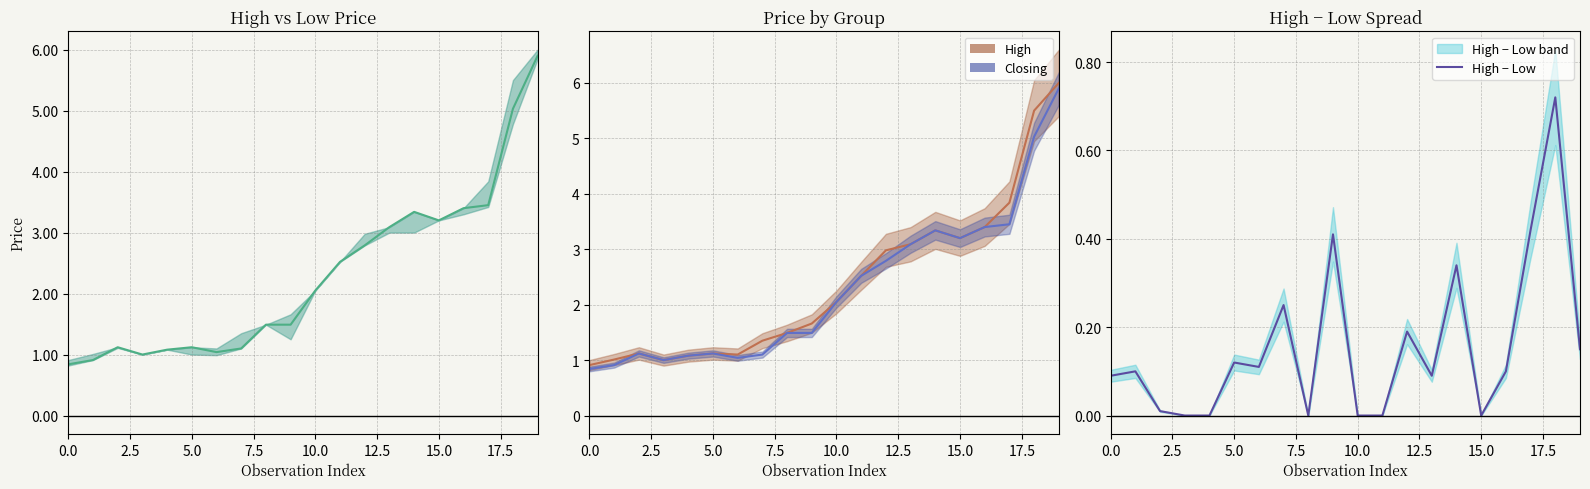

At 18, list the series in order from largest to smallest.

High, Closing, High − Low